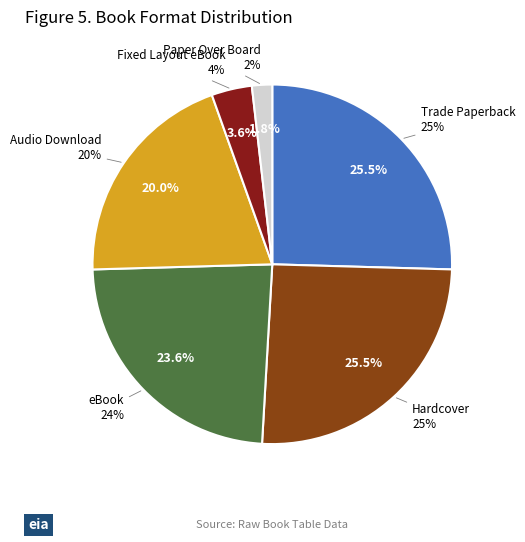

To the nearest percent, what portion does Trade Paperback represent?

25%